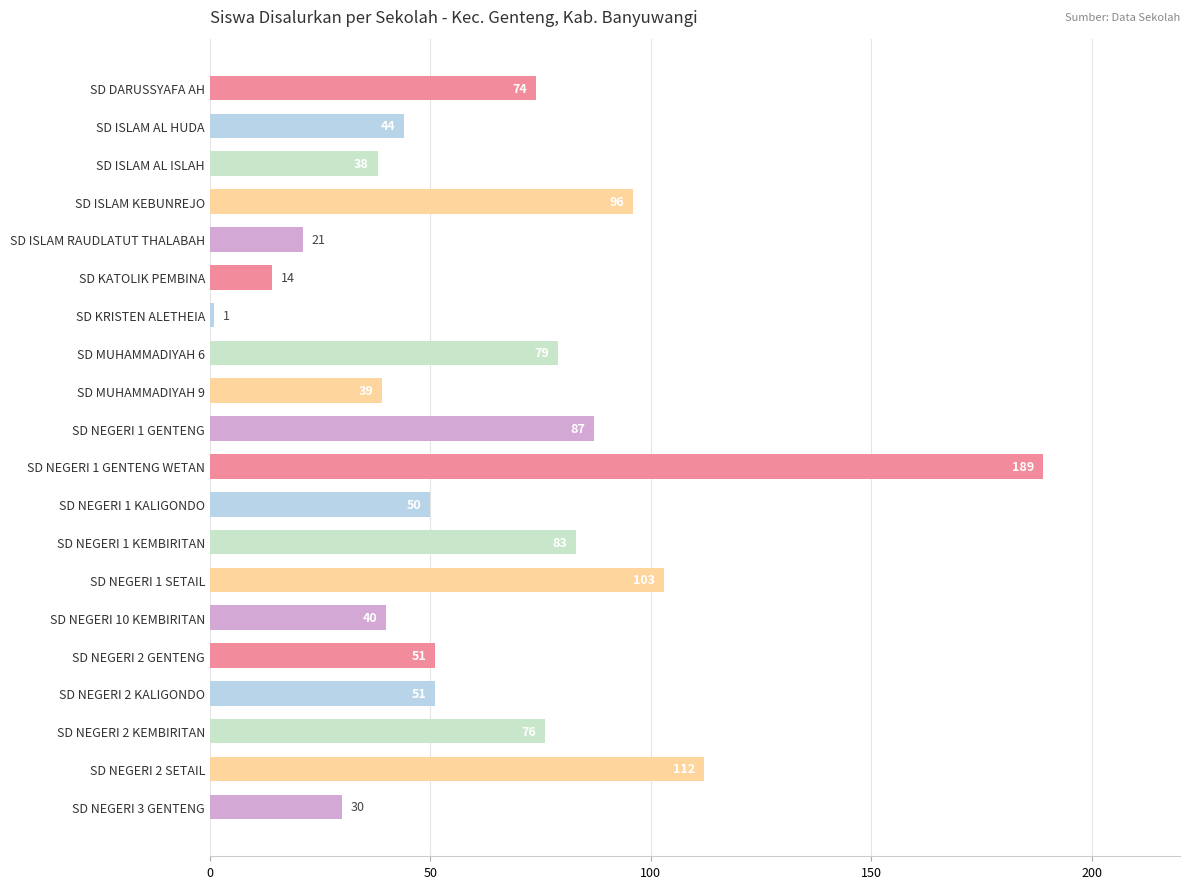

What is the minimum value shown in the chart?

1